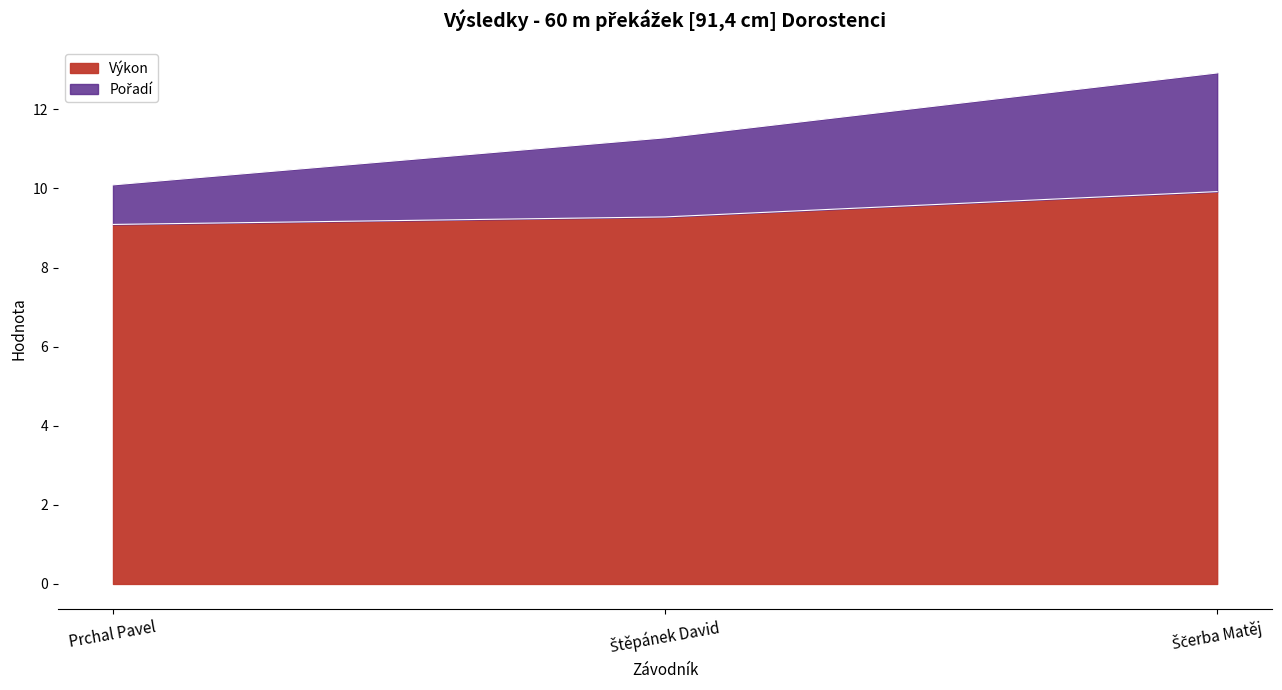

How many lines are shown in the chart?

2